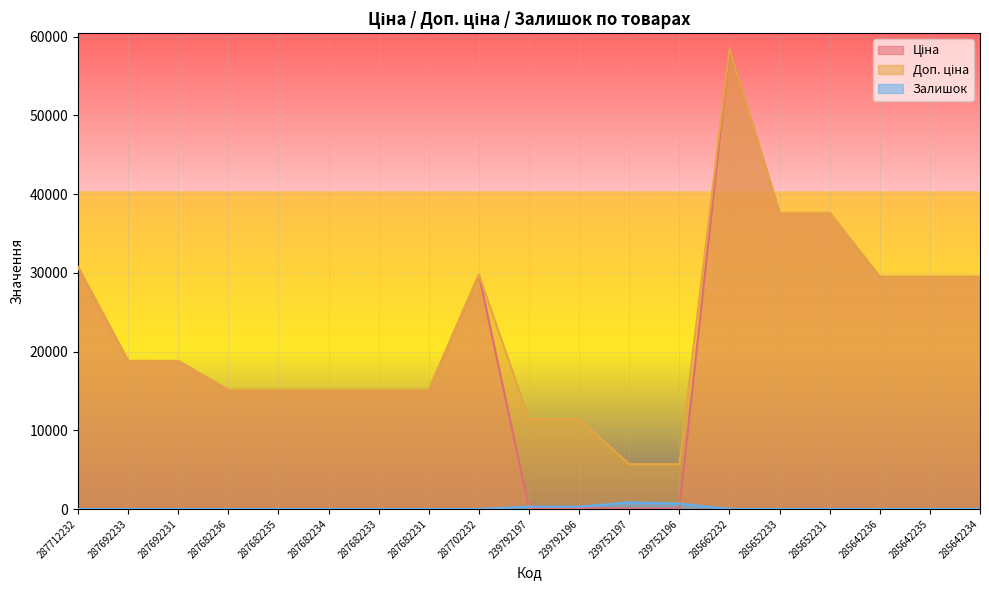

What is the label of the 9th point from the right?

239792196